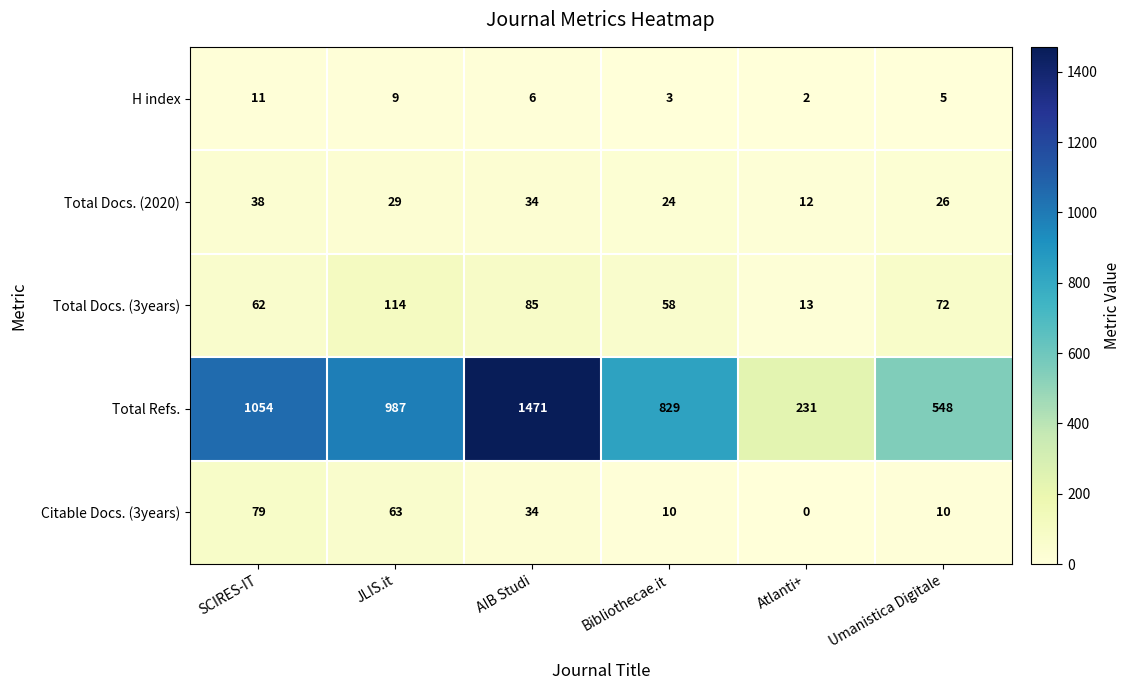

True or false: Total Docs. (2020) has a value of 63 at SCIRES-IT.

False